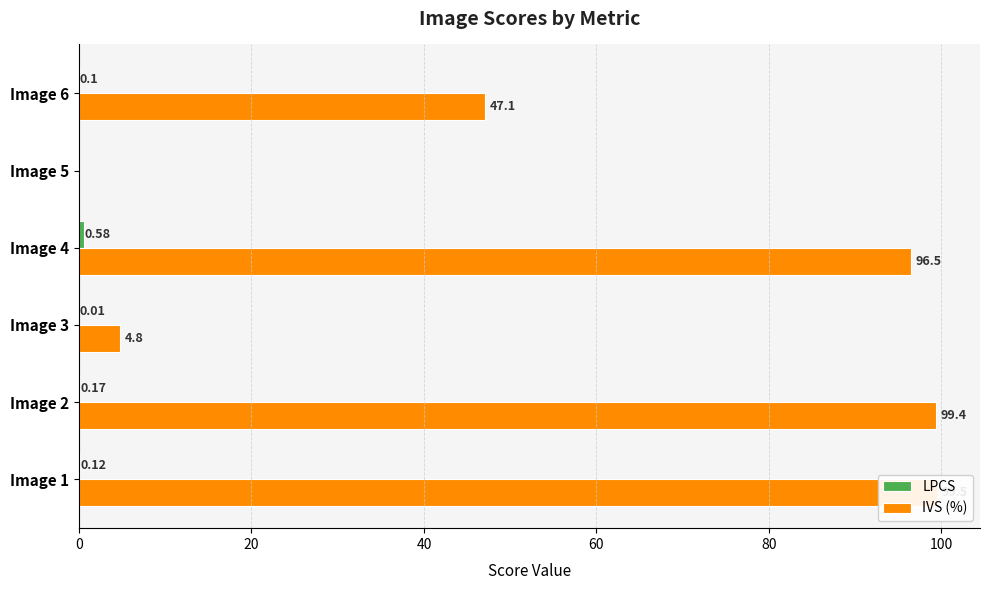

Reading left to right, list all the values displayed in this chart.

LPCS: 0.1	0.2	0.0	0.6	0.0	0.1
IVS (%): 99.5	99.4	4.8	96.5	0.0	47.1